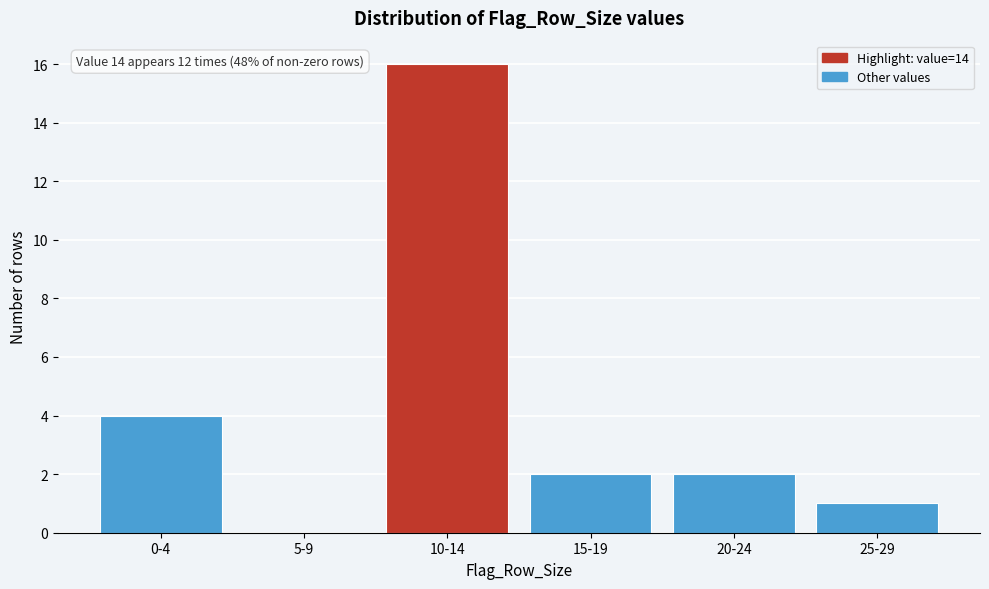

Reading left to right, list all the values displayed in this chart.

0-4=4	5-9=0	10-14=16	15-19=2	20-24=2	25-29=1